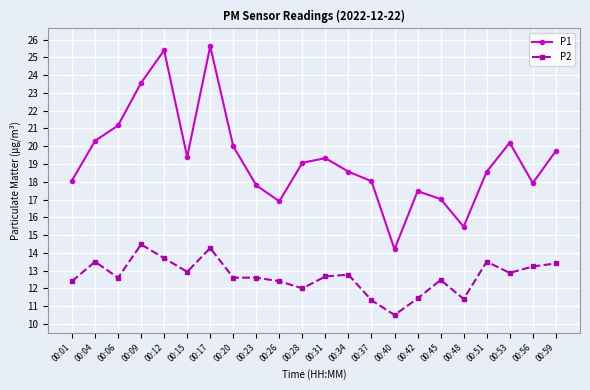

True or false: P2 and P1 intersect in this chart.

False